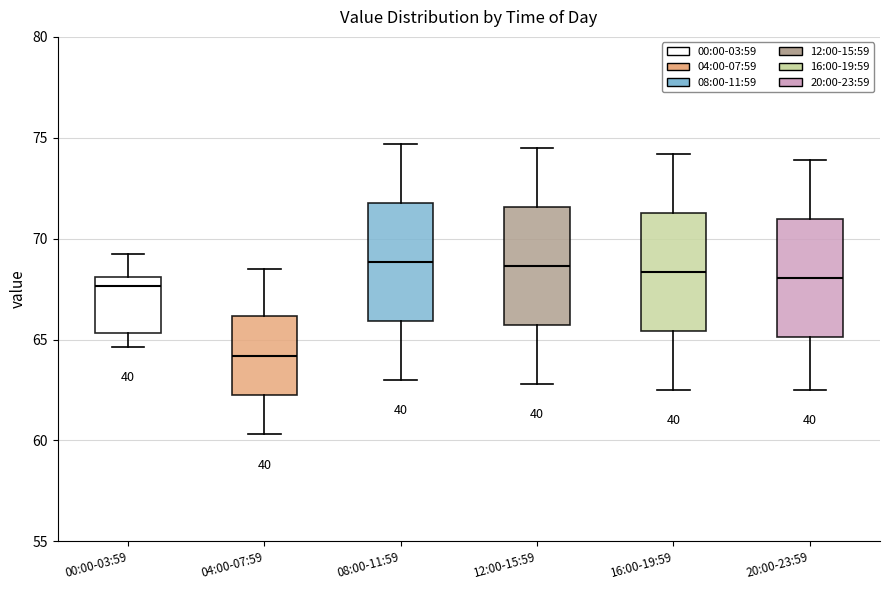

Reading left to right, transcribe this box plot: for each box, give where its median line is, the range the box spans, and where its two whiskers end, as read against the y-axis. The values are not printed on the chart, so give them approximately, as read against the axis.

00:00-03:59: median 67.5, box 65.5 to 68.0, whiskers 64.5 to 69.0
04:00-07:59: median 64.0, box 62.5 to 66.0, whiskers 60.5 to 68.5
08:00-11:59: median 69.0, box 66.0 to 72.0, whiskers 63.0 to 74.5
12:00-15:59: median 68.5, box 65.5 to 71.5, whiskers 63.0 to 74.5
16:00-19:59: median 68.5, box 65.5 to 71.5, whiskers 62.5 to 74.0
20:00-23:59: median 68.0, box 65.0 to 71.0, whiskers 62.5 to 74.0